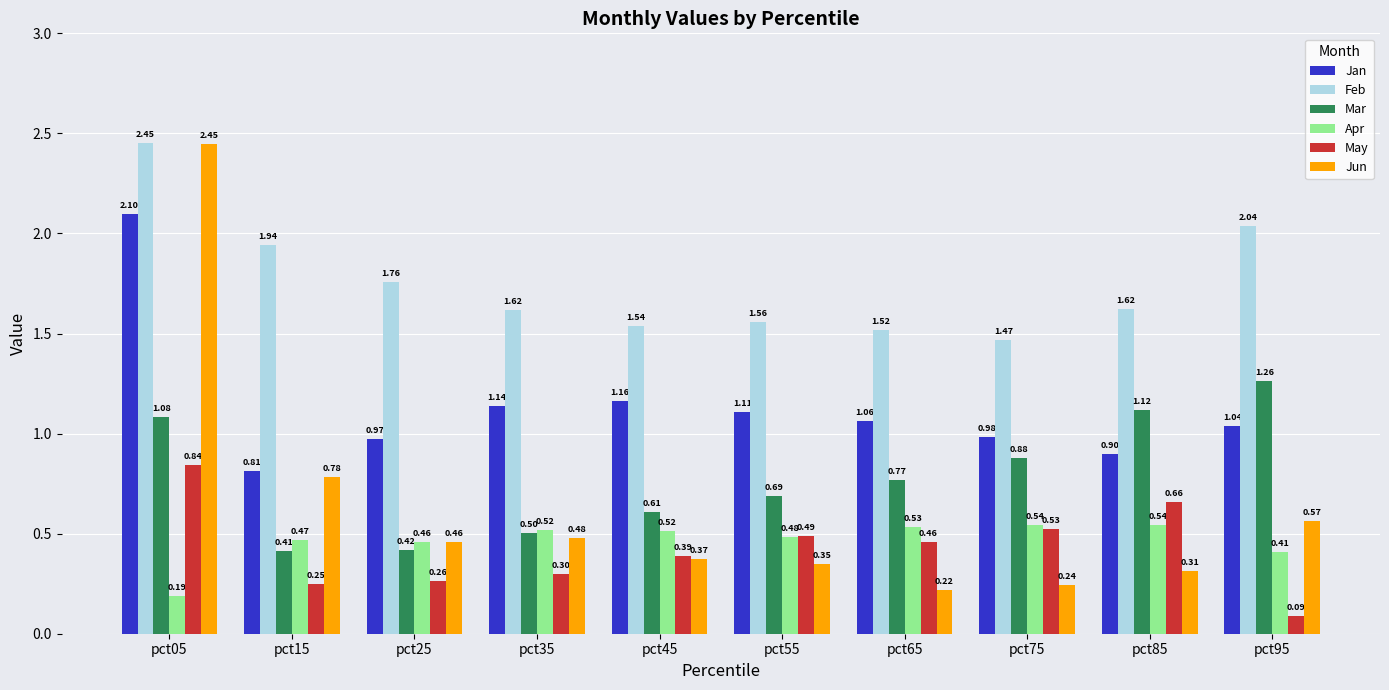

At how many categories does at least one series exceed 0?

10